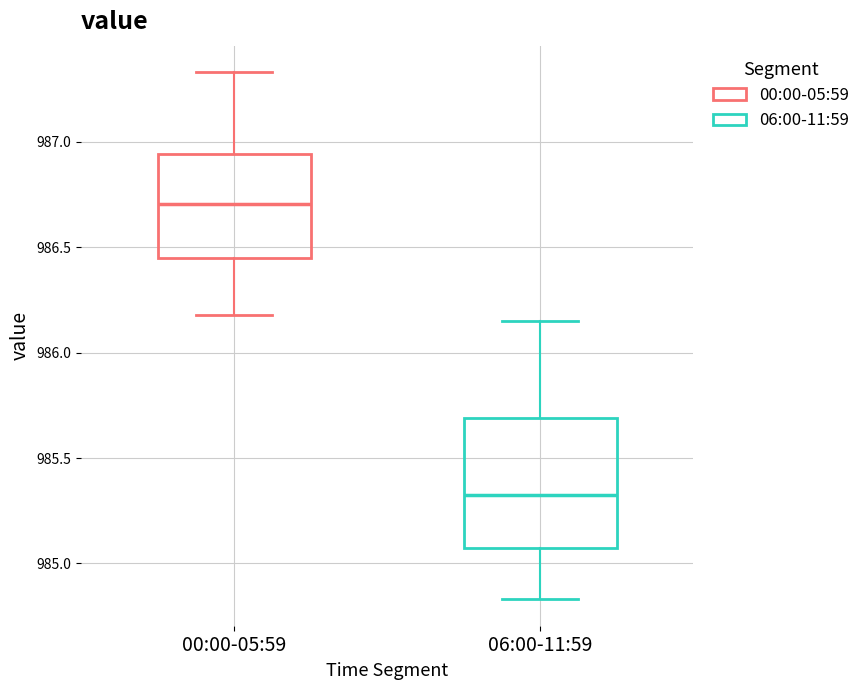

Which box's median line is the highest?

00:00-05:59